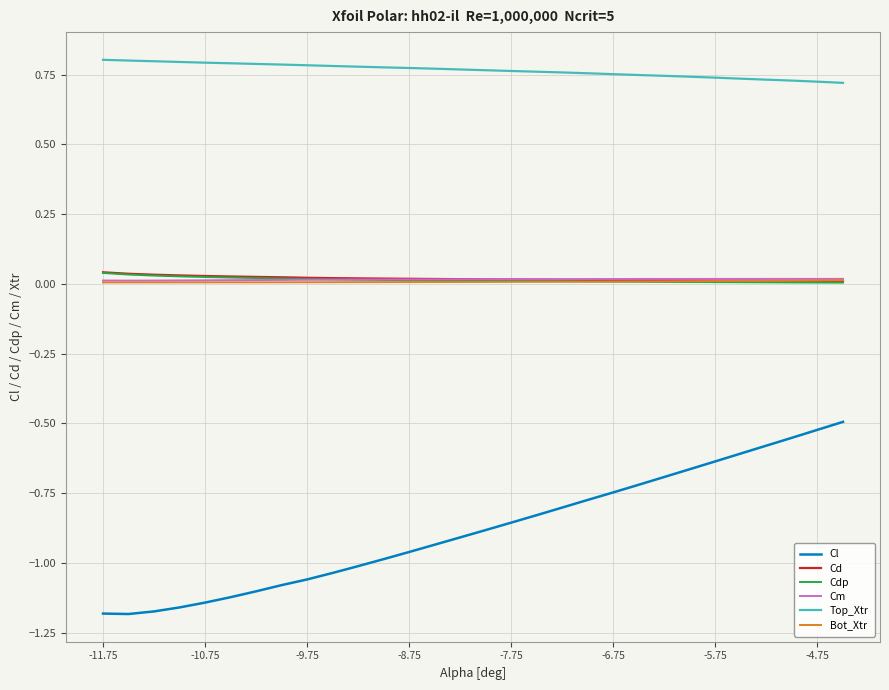

Which series has the largest total across all categories?

Top_Xtr